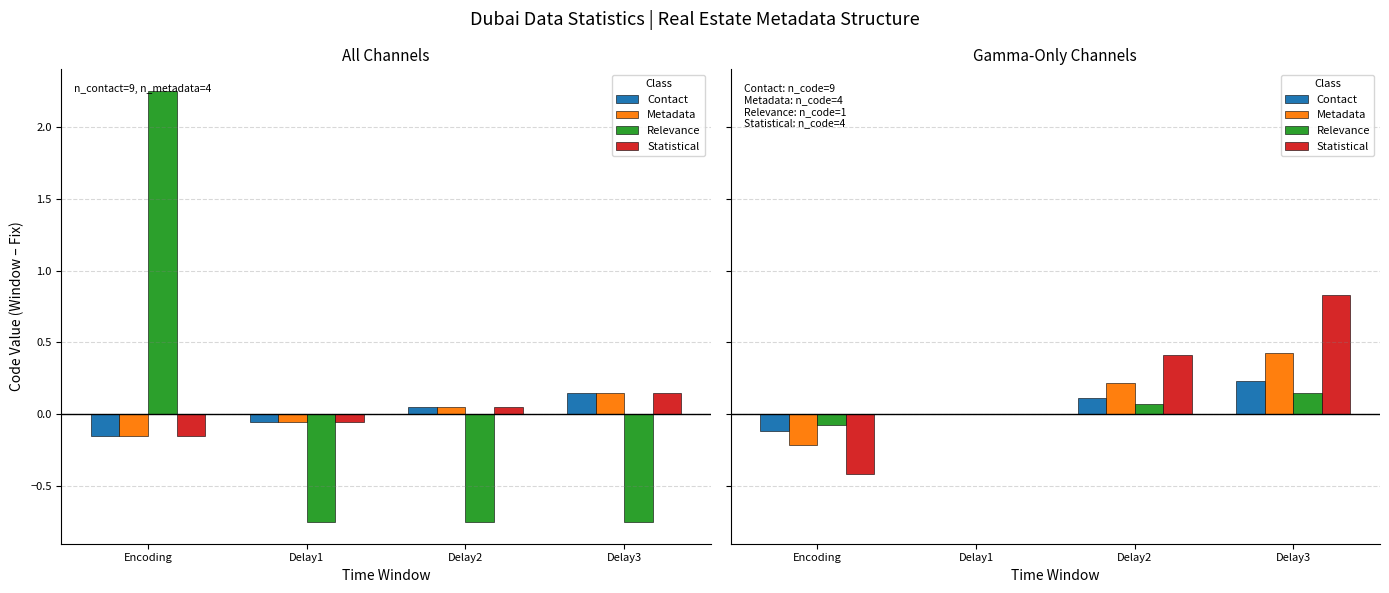

How many values in Statistical are above zero?

2